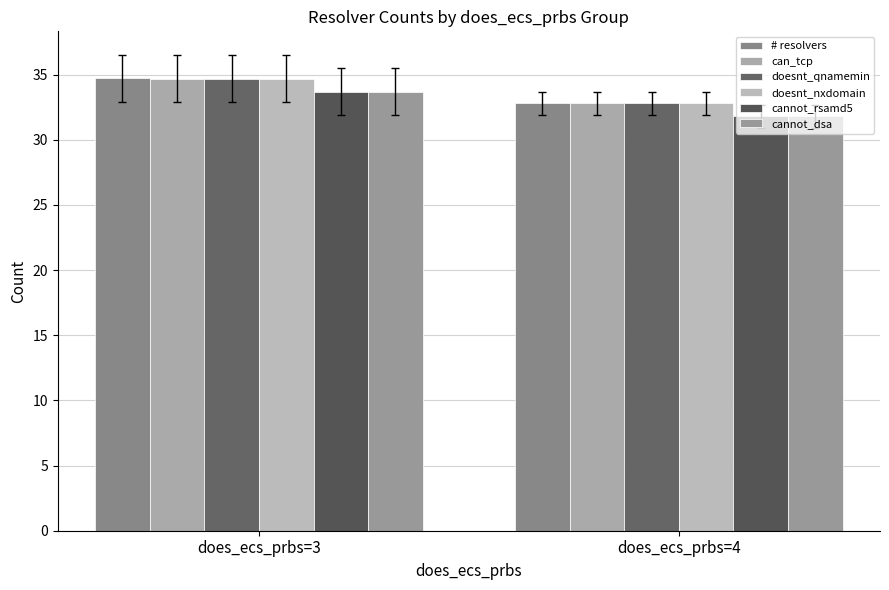

What is the value of the # resolvers bar at the 1st from the left?

34.7